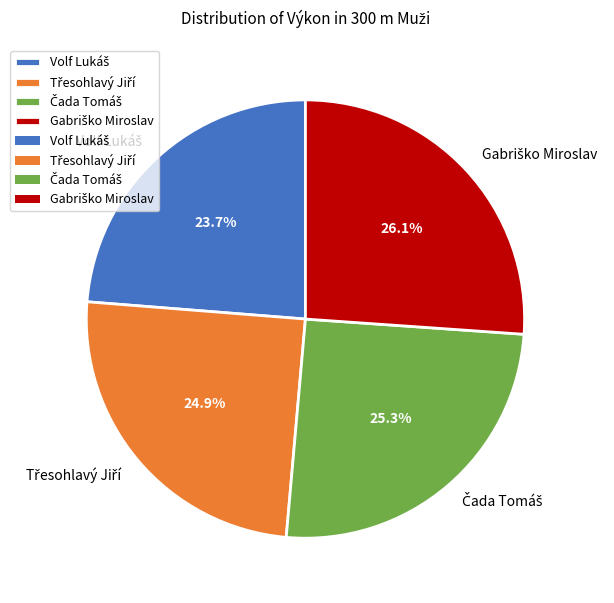

Is there a majority slice in this chart?

No